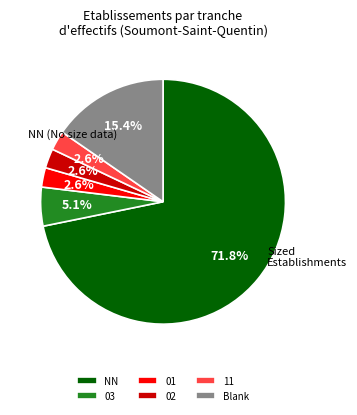

Which slice is the largest?

NN